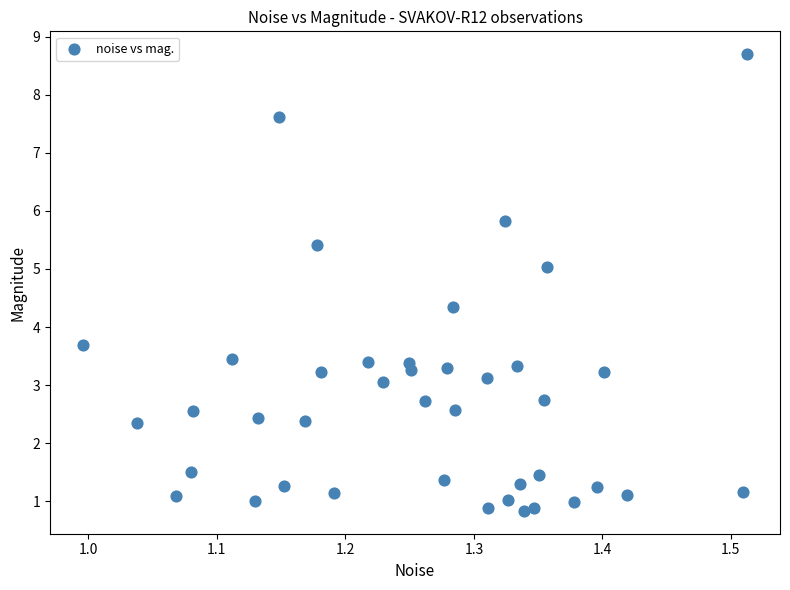

What is the range of X values (max minus min)?

0.5